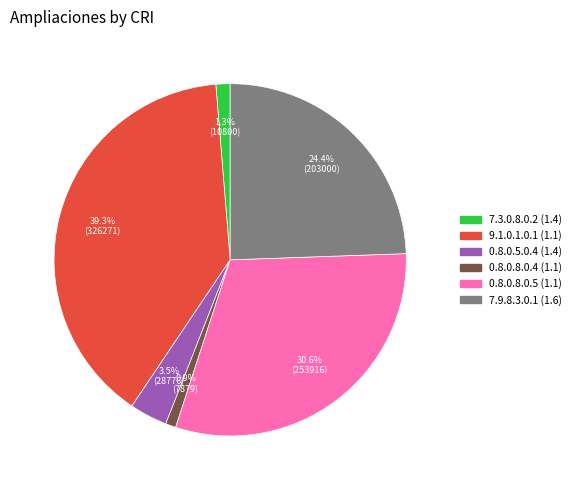

Does any single category account for the majority?

No